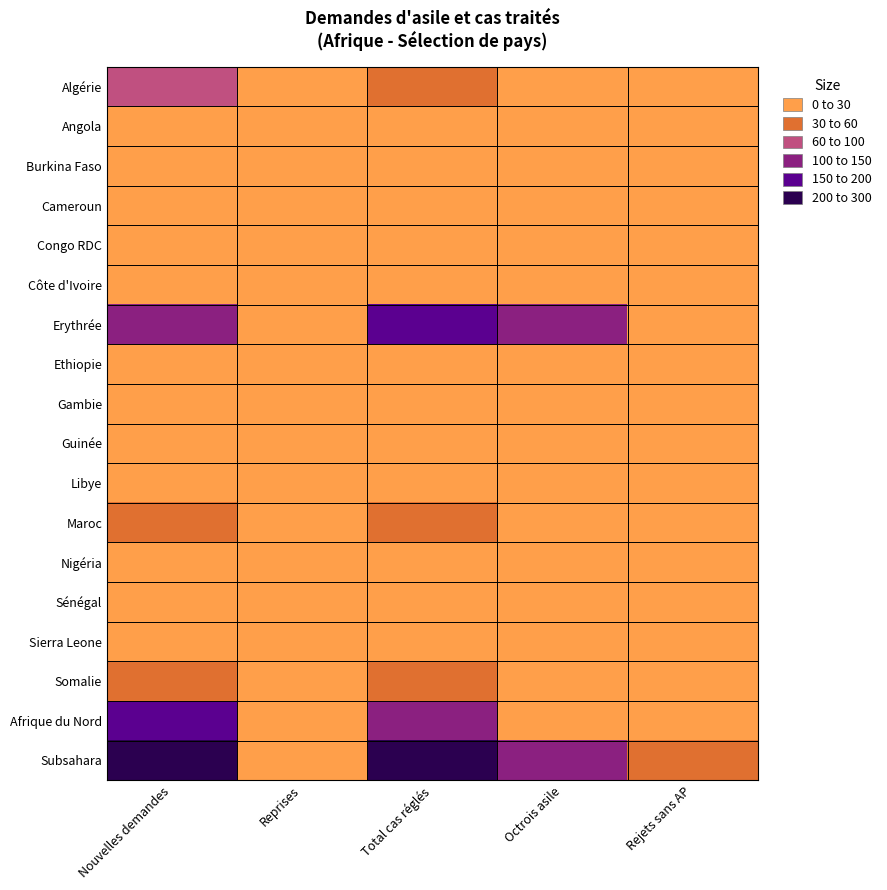

What is the total value across all series at Reprises?

35